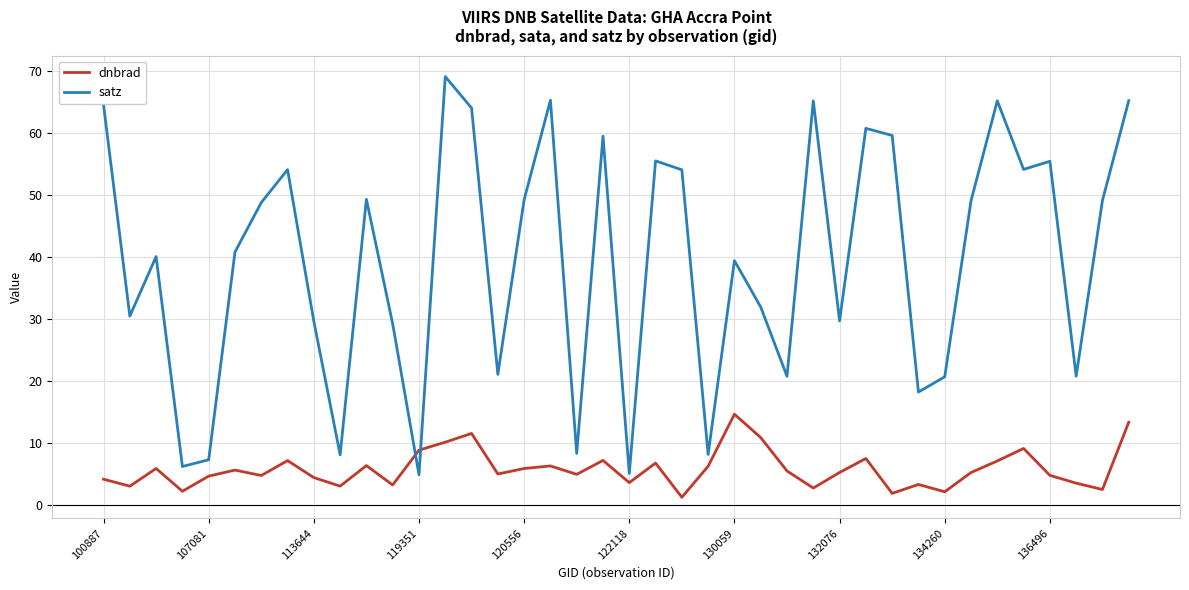

Rank the series by their maximum value, from highest to lowest.

satz, dnbrad